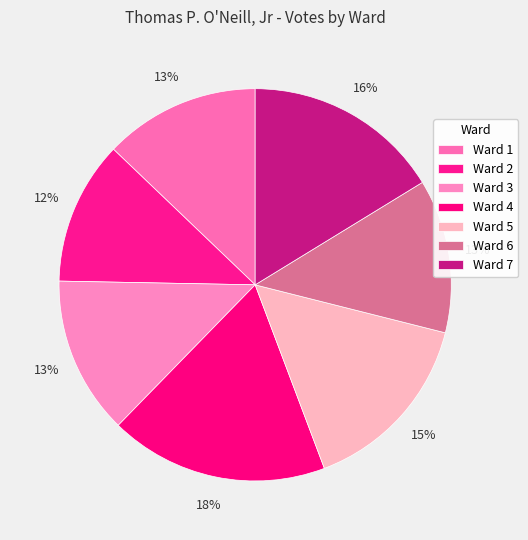

How many segments does this pie chart have?

7